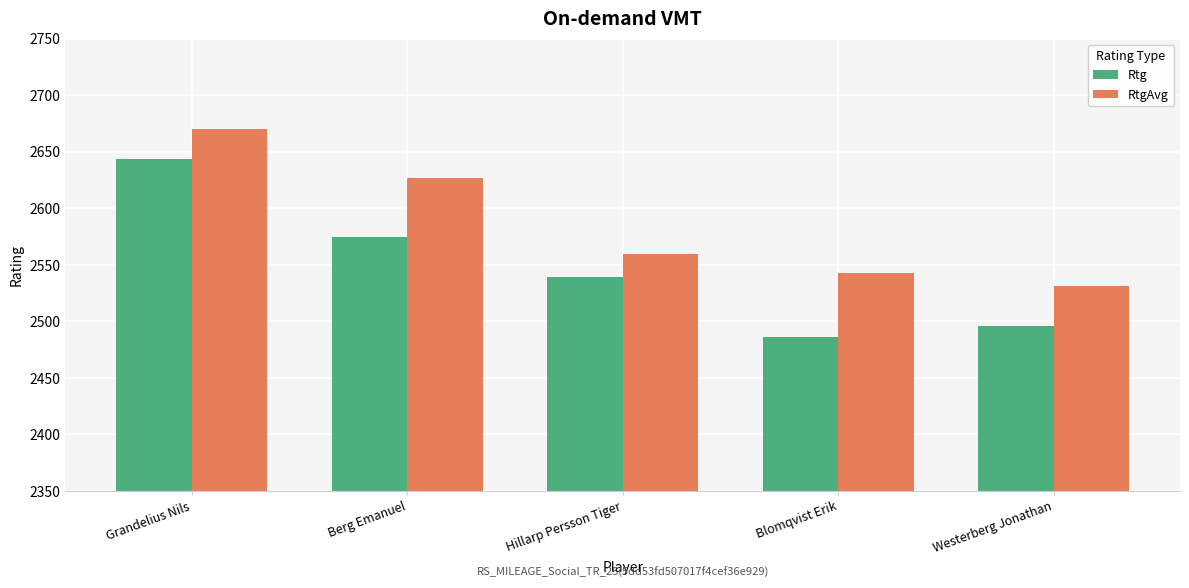

Reading right to left, what are all the values shown in this chart?

Rtg: 2496	2486	2539	2575	2644
RtgAvg: 2531	2543	2560	2627	2670